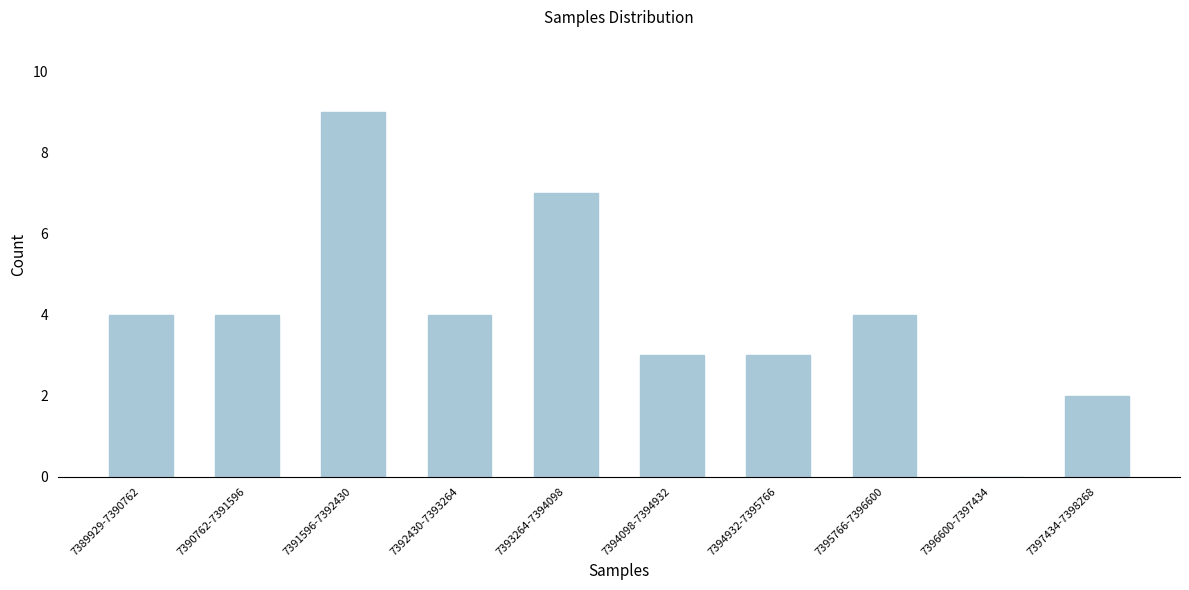

Reading left to right, what are all the values shown in this chart?

7389929-7390762=4	7390762-7391596=4	7391596-7392430=9	7392430-7393264=4	7393264-7394098=7	7394098-7394932=3	7394932-7395766=3	7395766-7396600=4	7396600-7397434=0	7397434-7398268=2